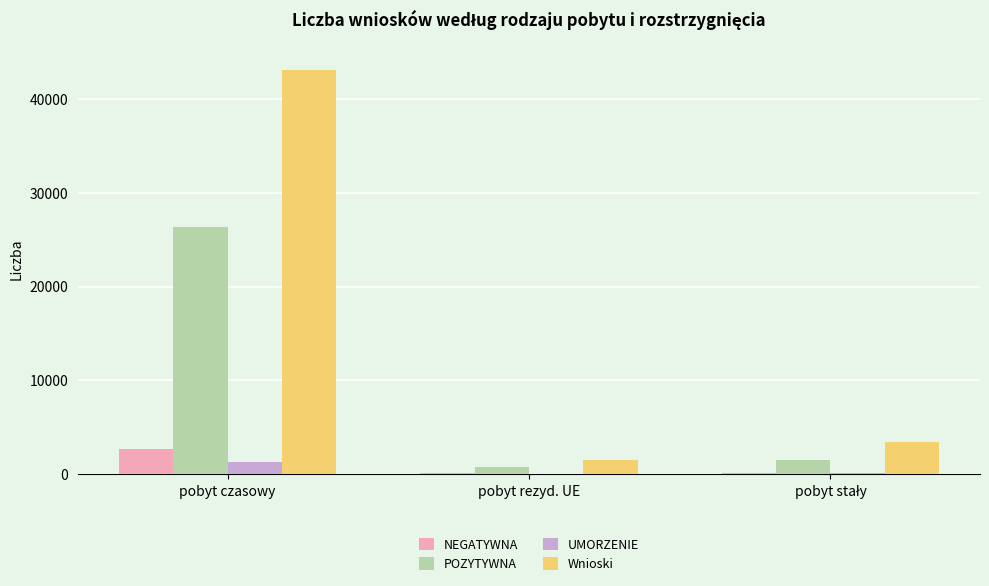

Which series has the largest total across all categories?

Wnioski